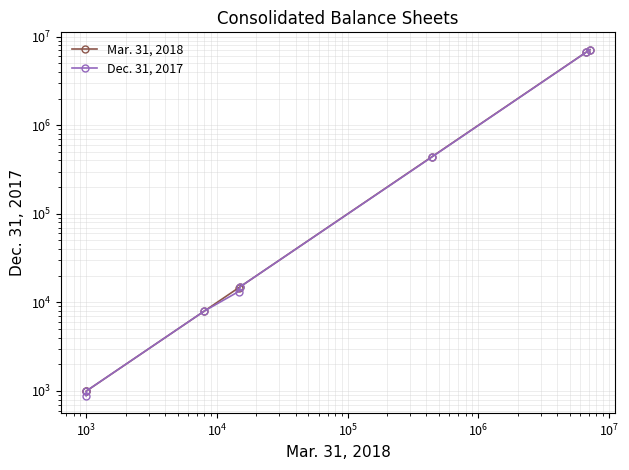

Where is Mar. 31, 2018 nearest to the value 3564010?

$\mathdefault{10^{7}}$